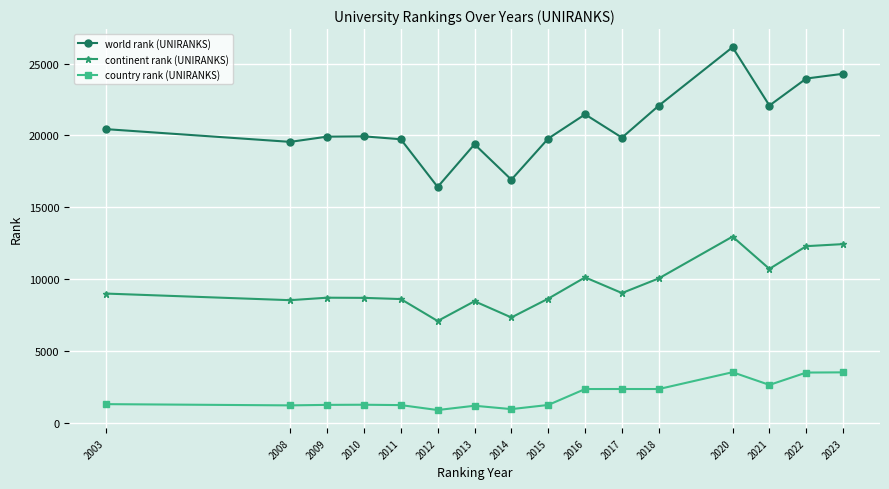

Which series has the widest spread of values?

world rank (UNIRANKS)